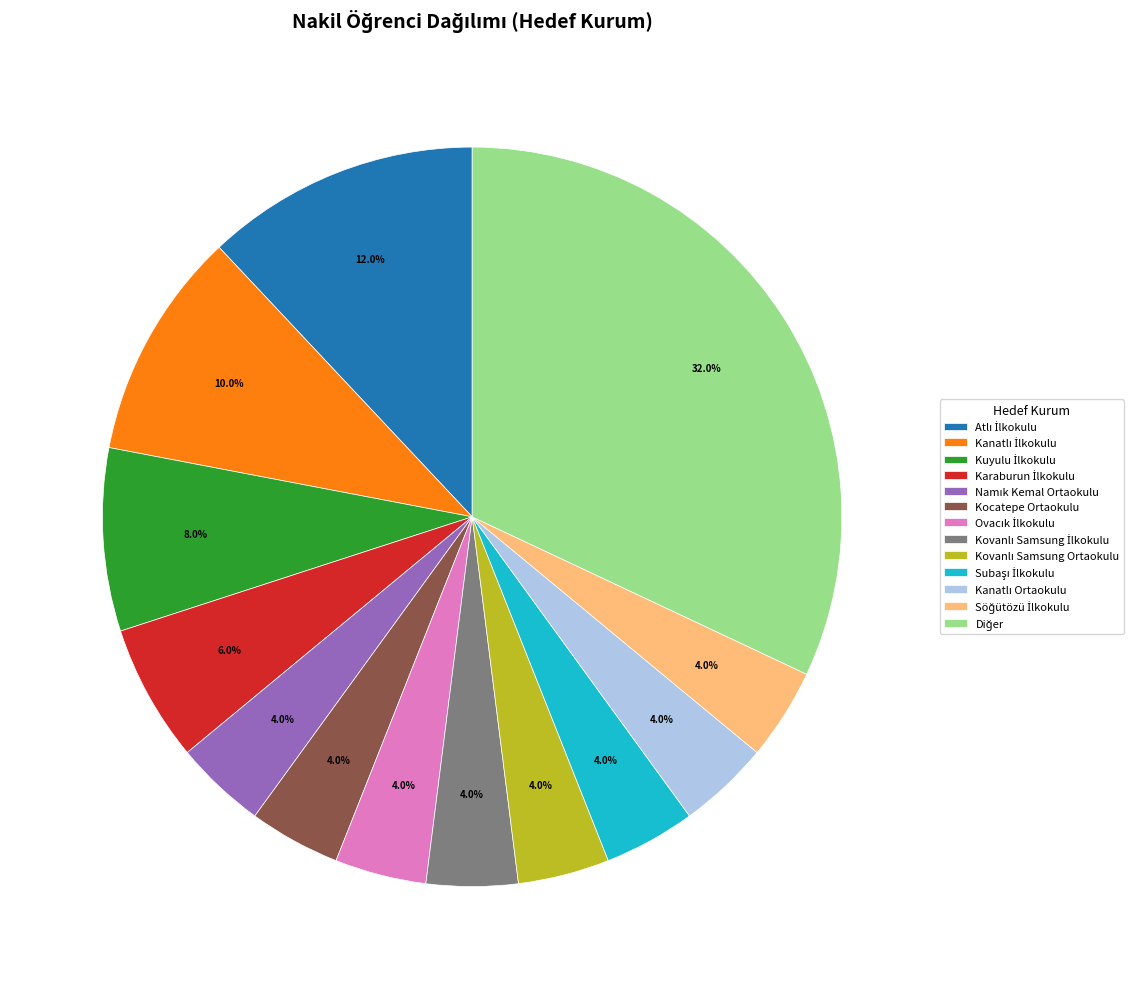

To the nearest percent, what is the average slice percentage?

8%